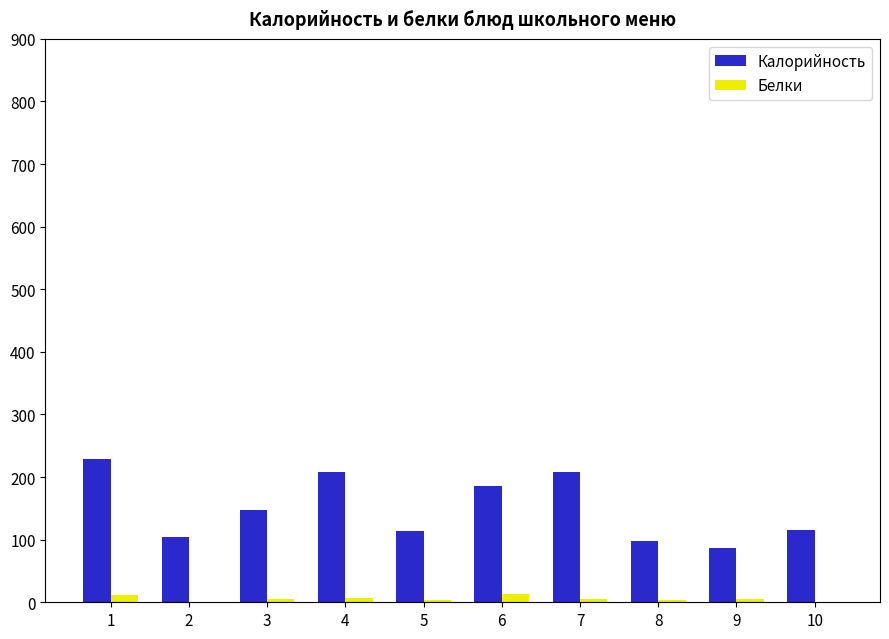

Which series has the widest spread of values?

Калорийность